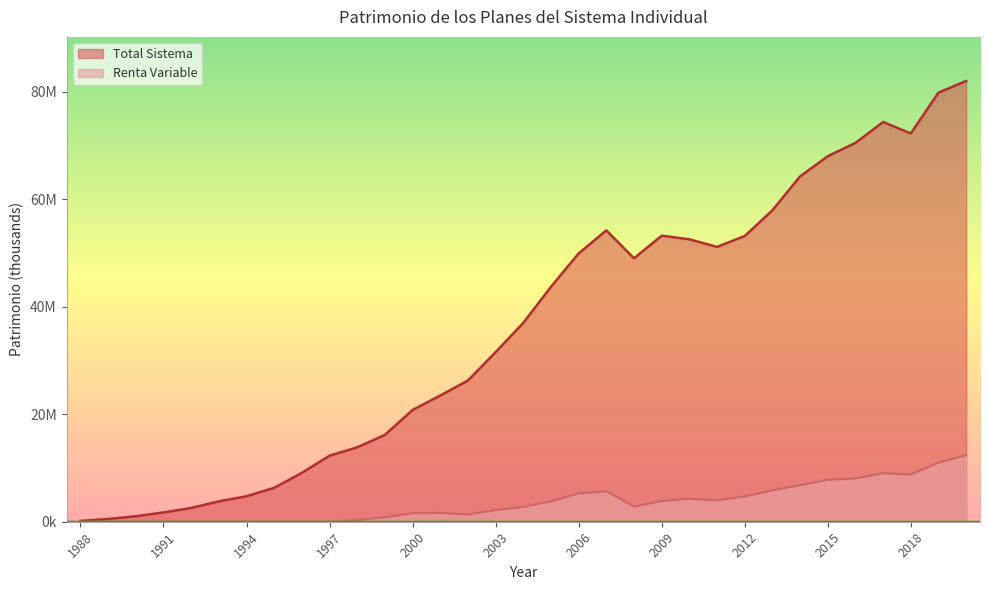

What is the highest value of the Renta Variable series?

12381138